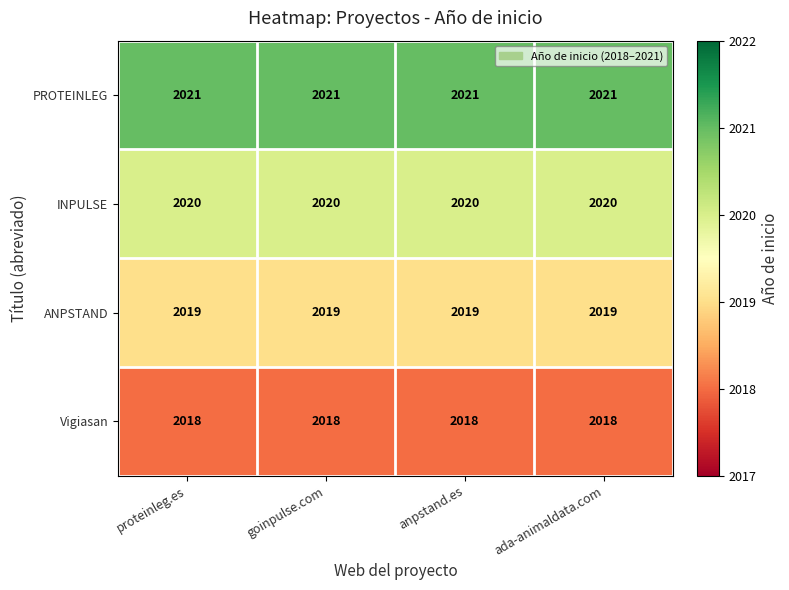

List the series in order of their peak value, lowest first.

Vigiasan, ANPSTAND, INPULSE, PROTEINLEG